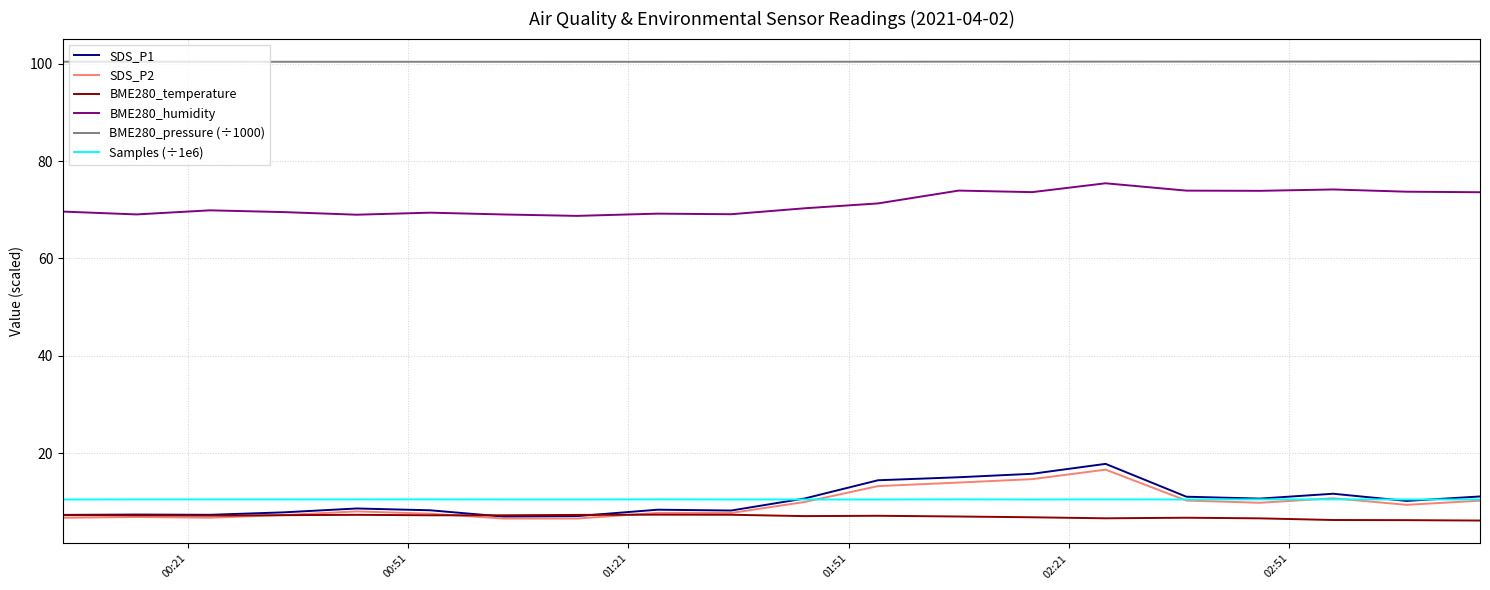

What is the smallest value displayed?

6.1